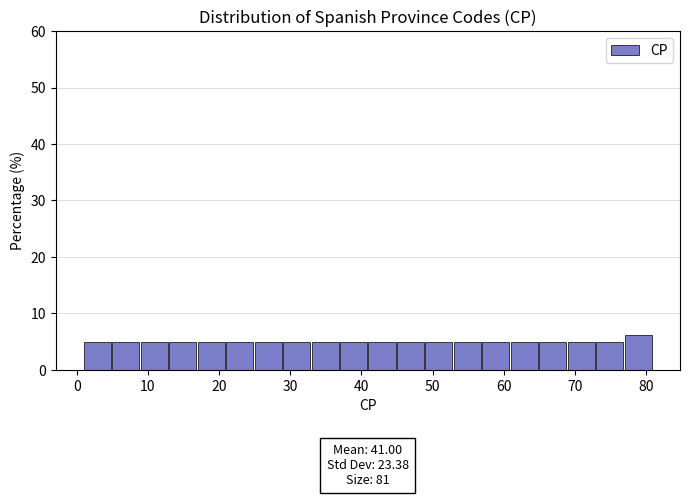

Over which range of the x-axis is the bar tallest?

77 to 81